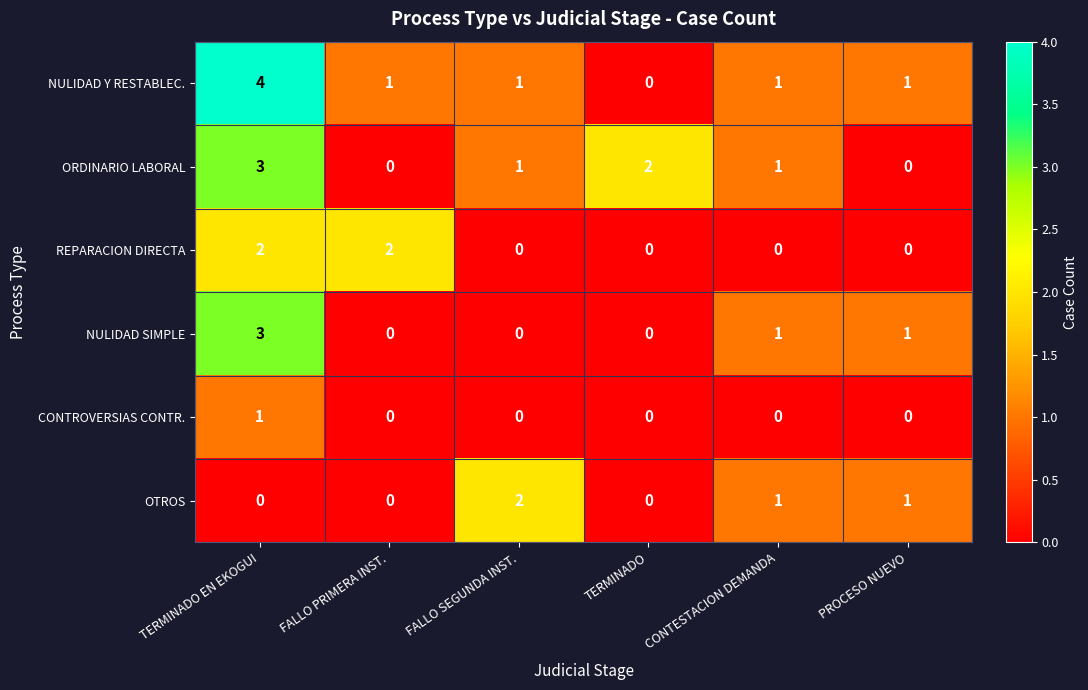

What is the spread (max minus min) of values at TERMINADO EN EKOGUI?

4